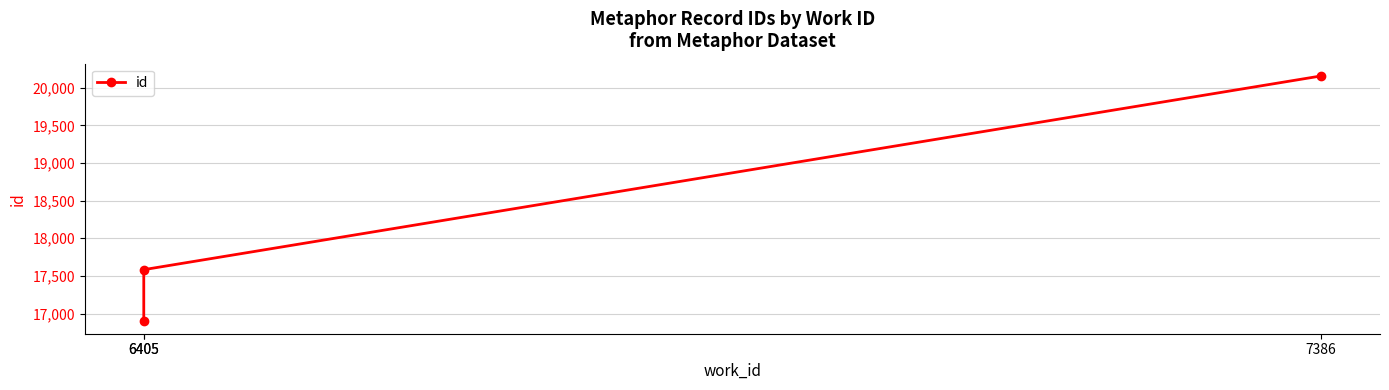

What value does the data have at 6405?

16895